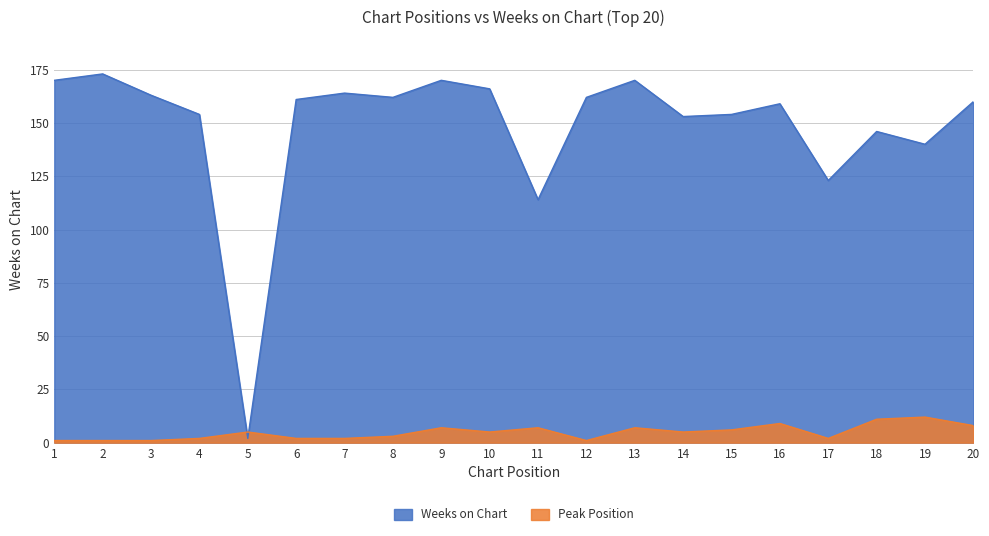

Reading left to right, extract all data points from this chart.

Weeks on Chart: 170	173	163	154	2	161	164	162	170	166	114	162	170	153	154	159	123	146	140	160
Peak Position: 1	1	1	2	5	2	2	3	7	5	7	1	7	5	6	9	2	11	12	8